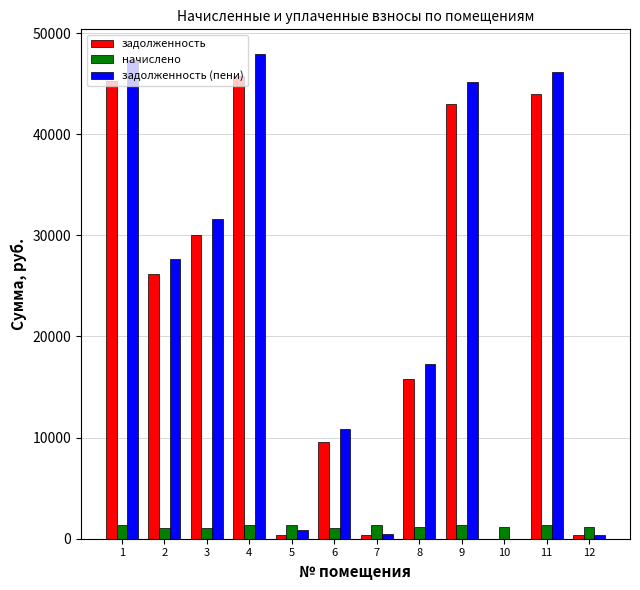

How many positive values does the задолженность (пени) series have?

11